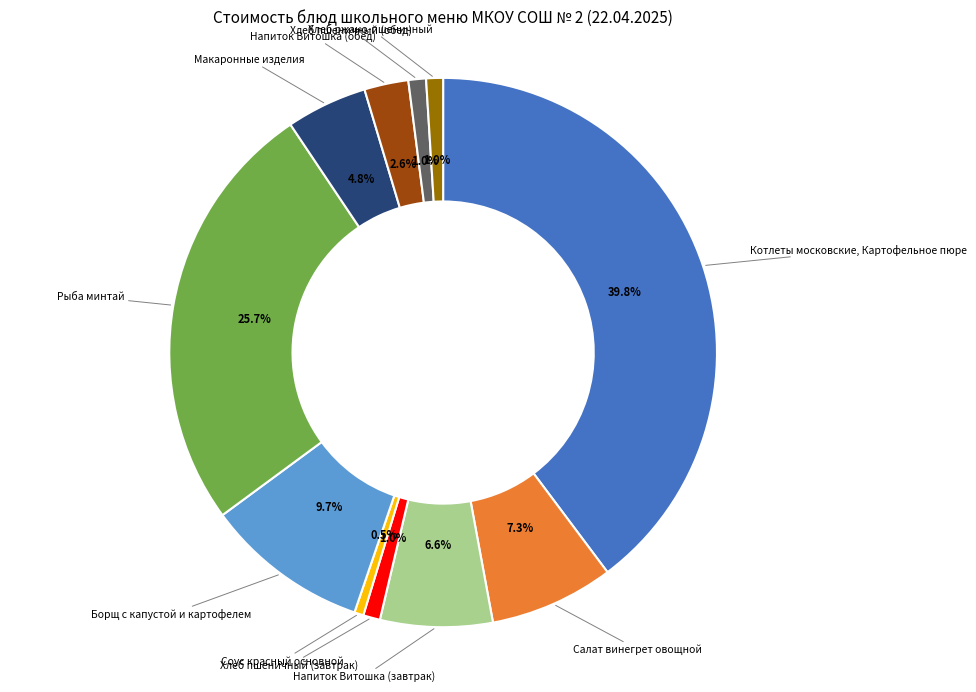

Which slice is the largest?

Котлеты московские, Картофельное пюре